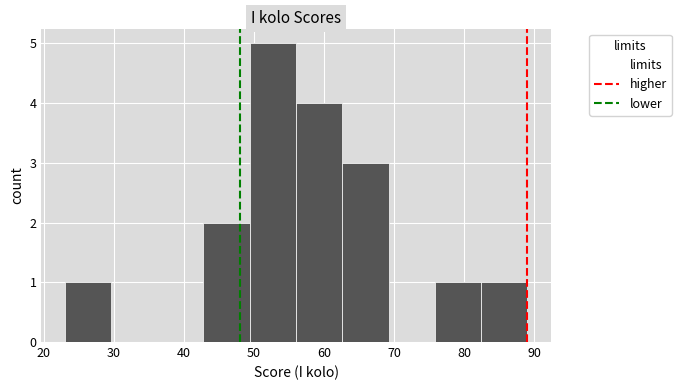

How tall is the bar that spans 56.0 to 62.6 on the x-axis? Neither the bar edges nor the heights are printed on the chart, so give them approximately, as read against the axes.

4